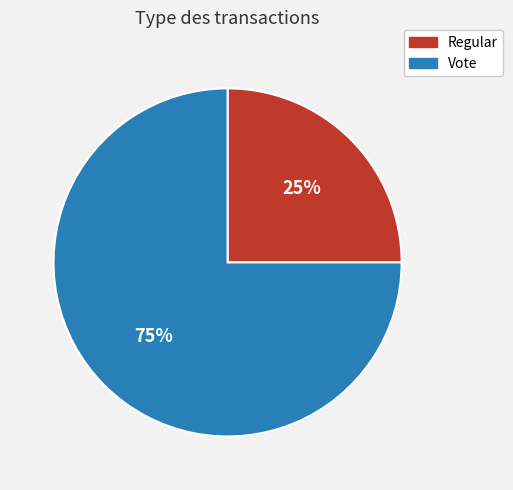

What is the majority slice?

Vote